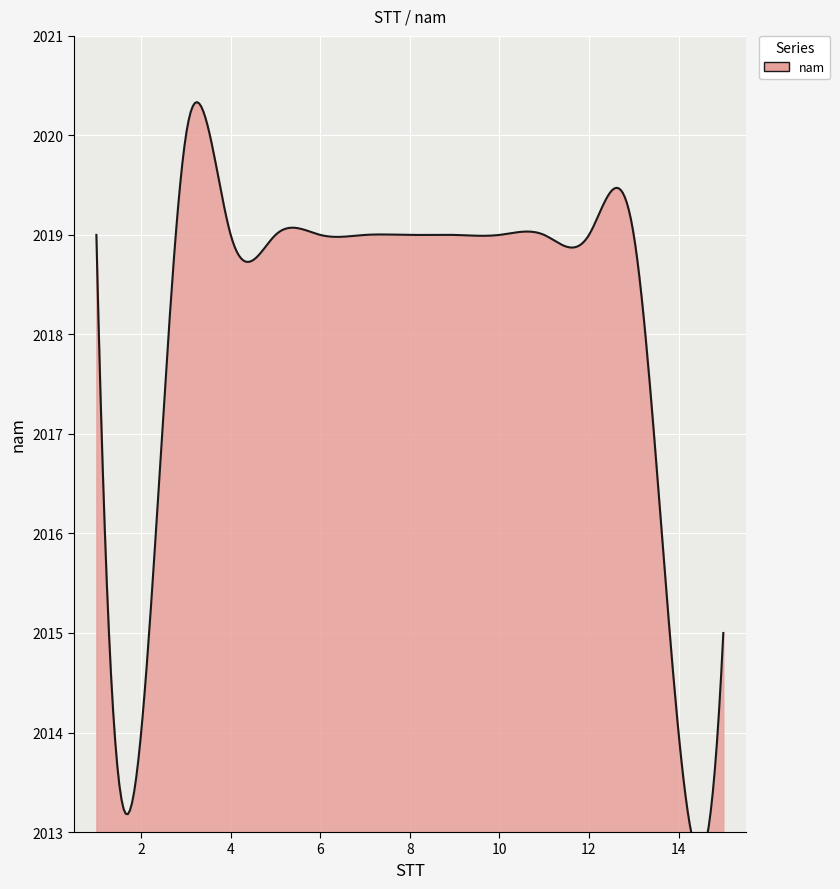

The value at 15 is 2015. True or false?

True